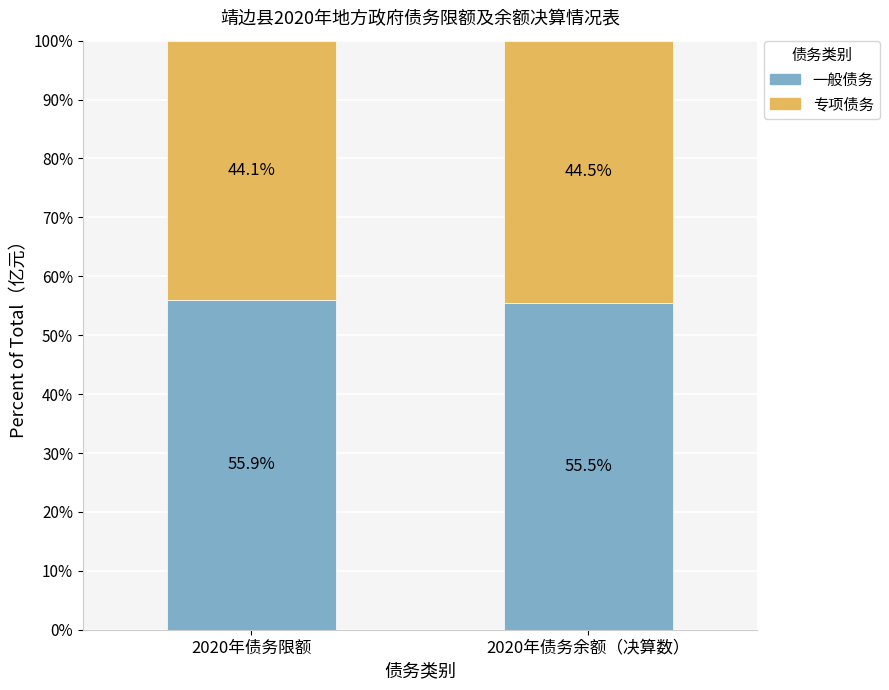

What are all the series names shown in the legend?

一般债务, 专项债务